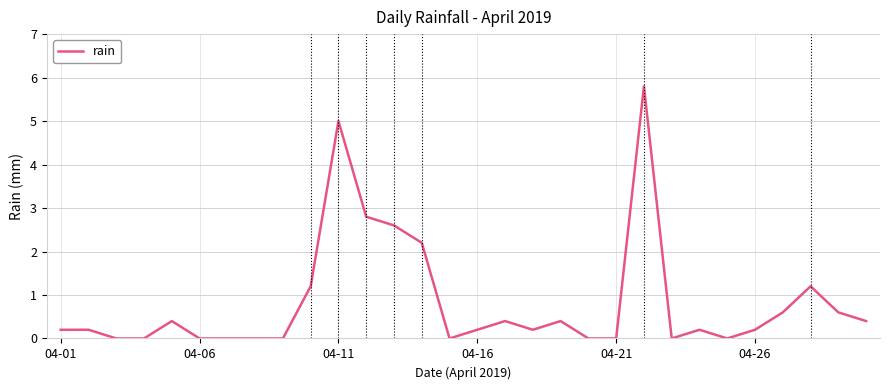

What is the maximum value shown in the chart?

5.8